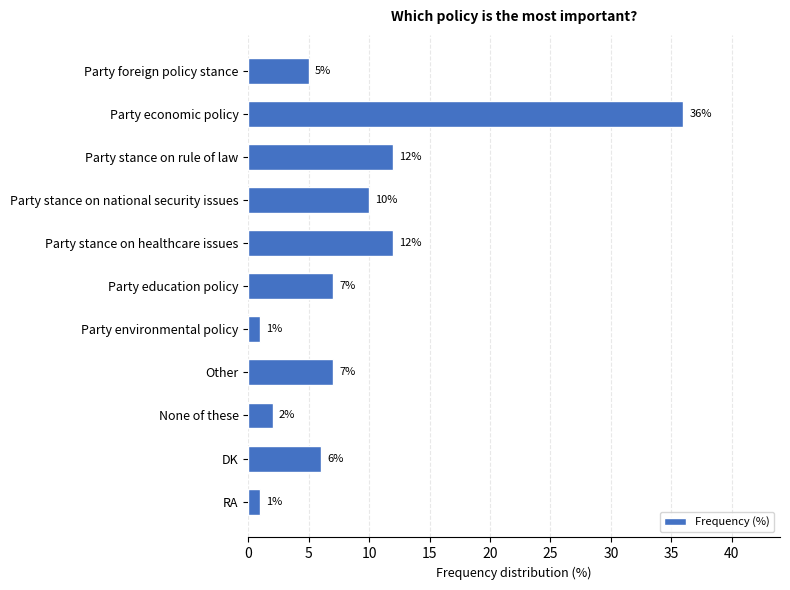

What is the value of the 8th bar from the top?

7